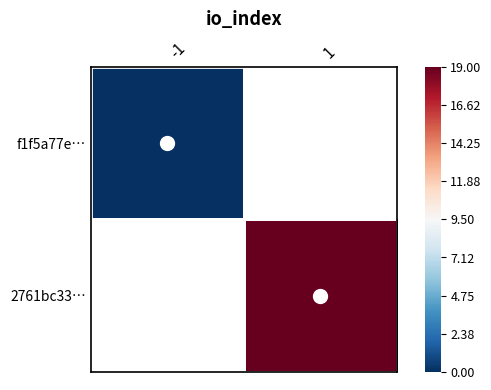

Is it true that 2761bc33… equals 1.0 at 1?

True